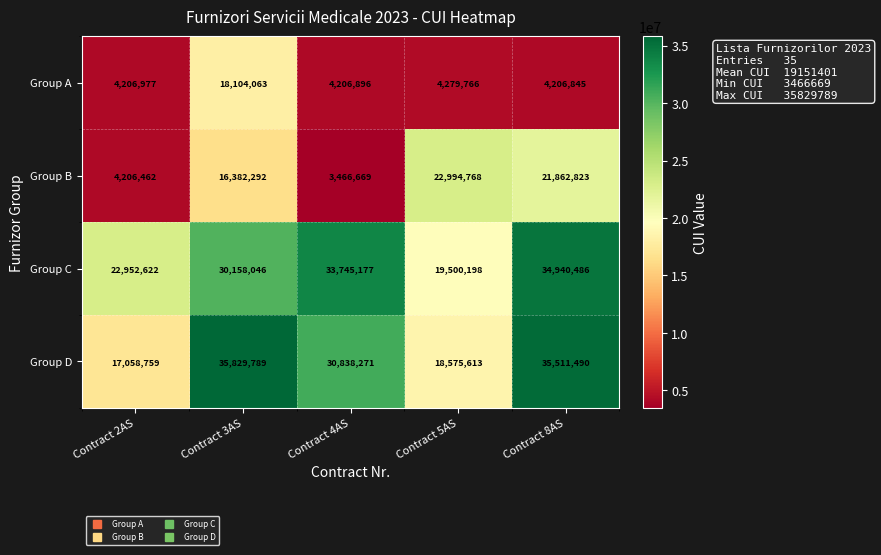

Which series changed the most between Contract 4AS and Contract 8AS?

Group B